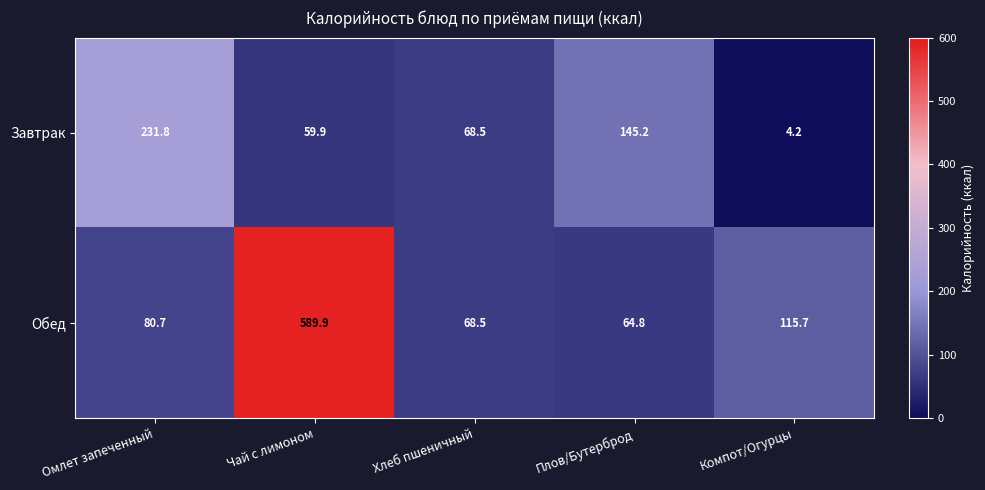

What is the sum of all Обед values?

919.6